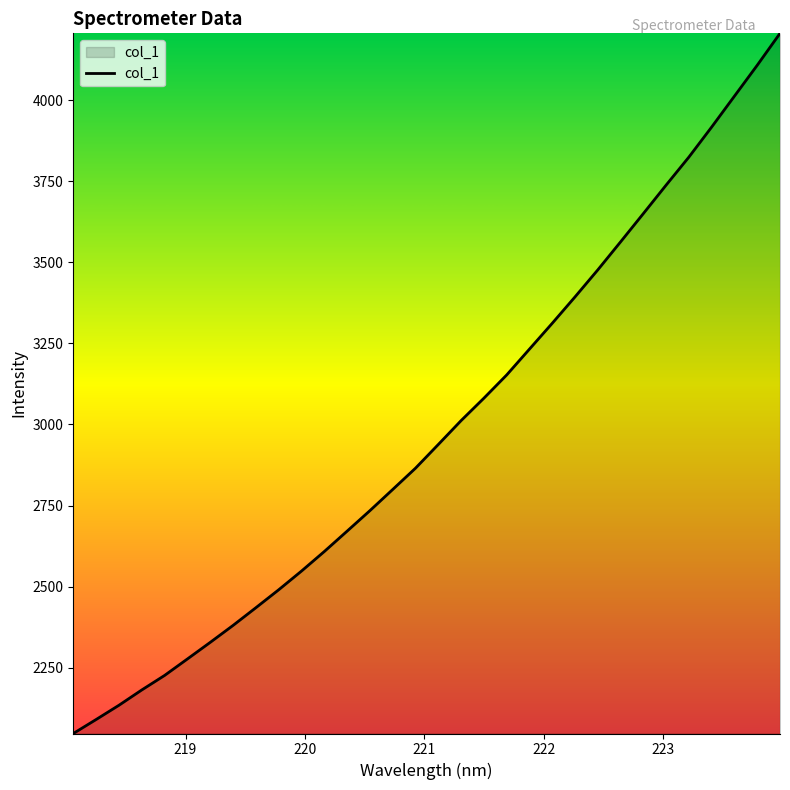

What is the difference between the maximum and minimum values?

2158.9